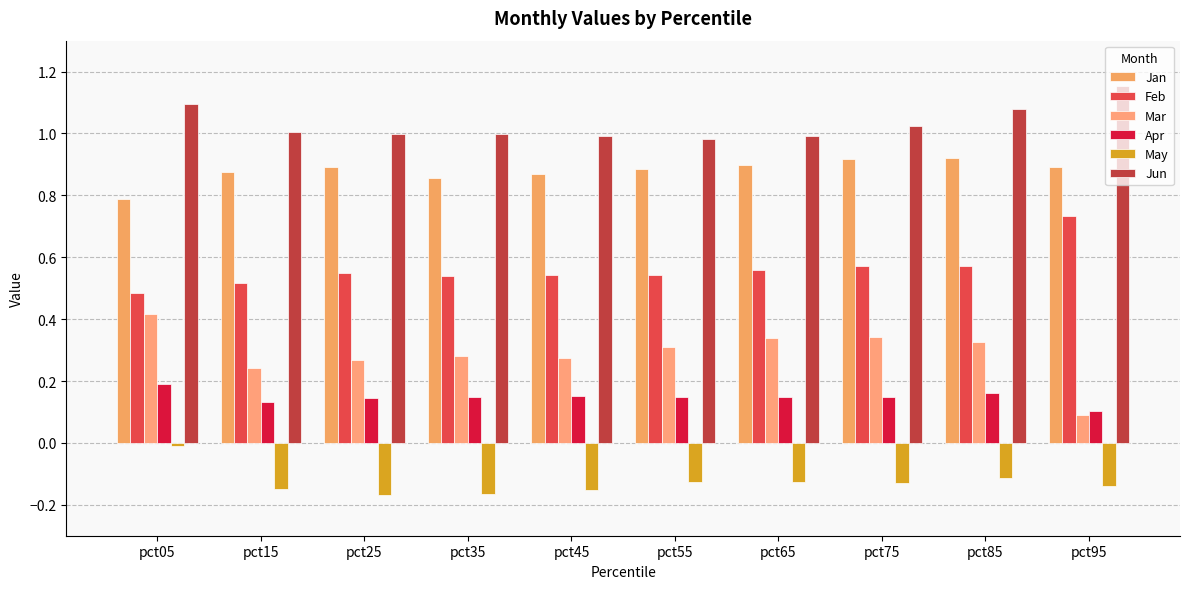

Rank the categories by Mar value from lowest to highest.

pct95, pct15, pct25, pct45, pct35, pct55, pct85, pct65, pct75, pct05